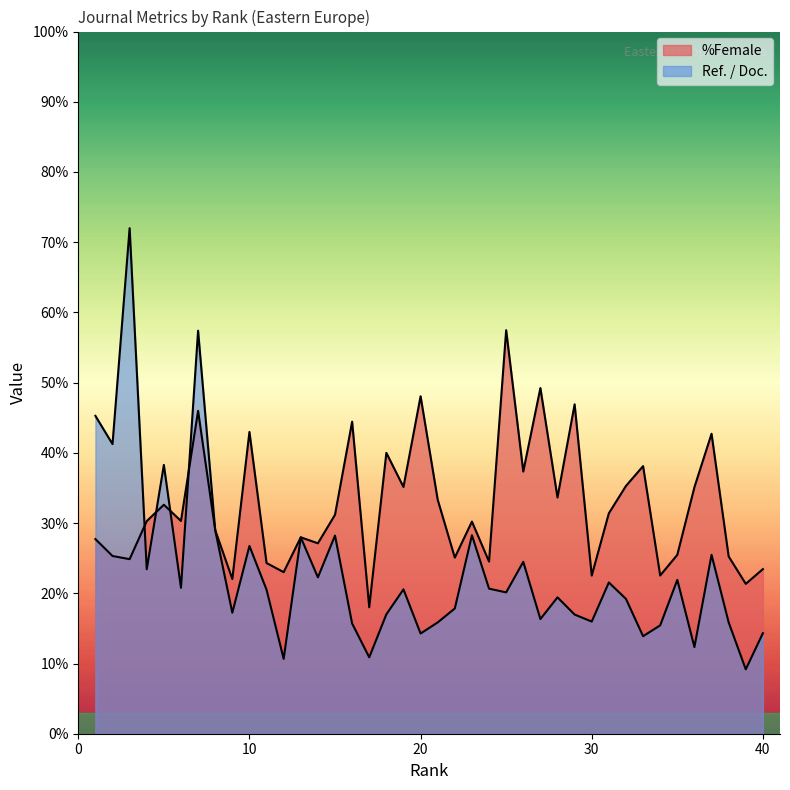

How many series are shown in this chart?

2